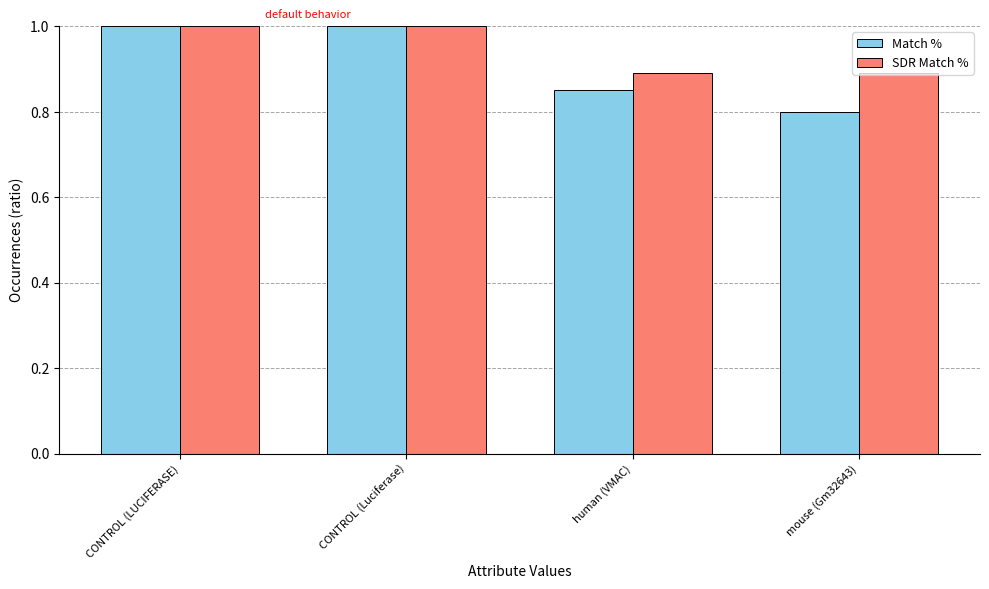

Which series has the largest total across all categories?

SDR Match %